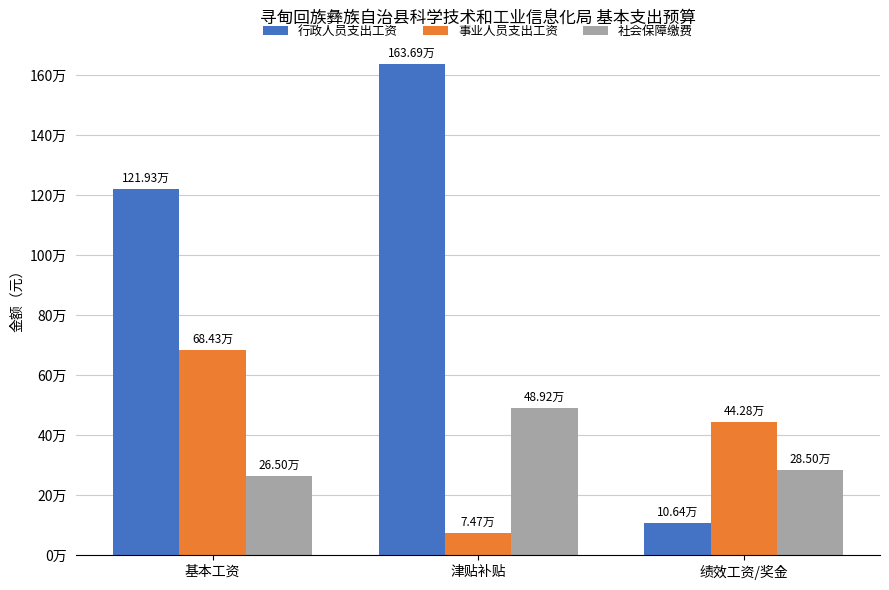

Which label corresponds to the largest value in the chart?

津贴补贴